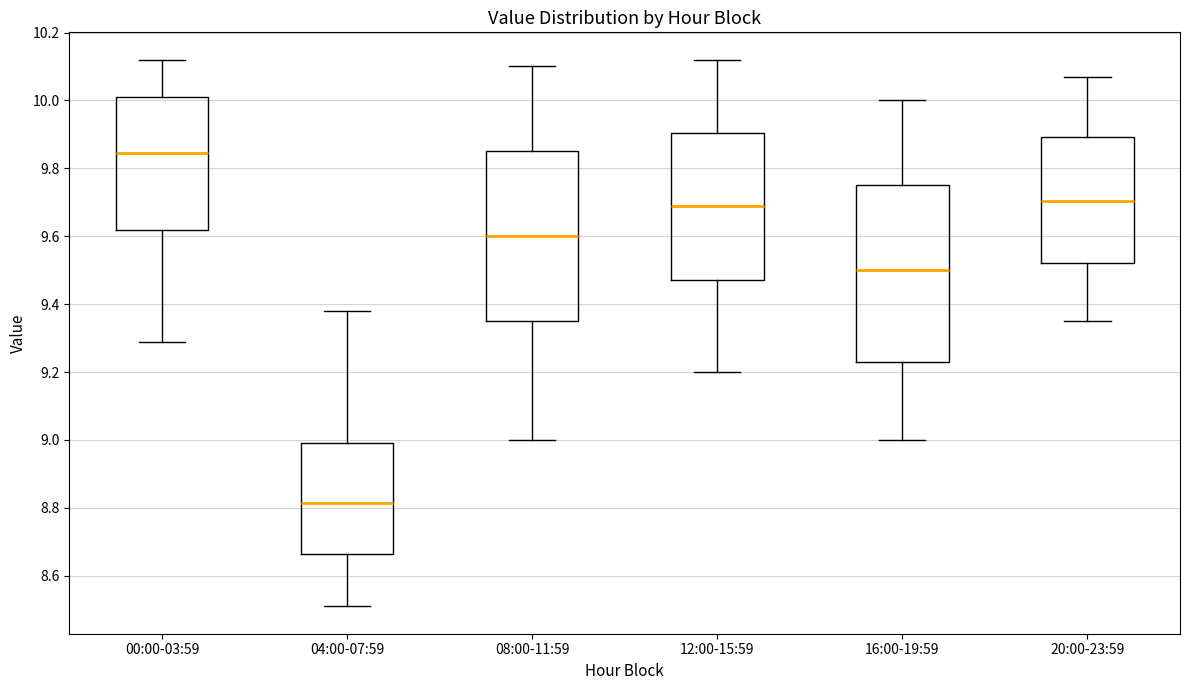

Where is the lower edge of the box for 20:00-23:59 on the y-axis? The values are not printed on the chart, so give them approximately, as read against the axis.

9.52